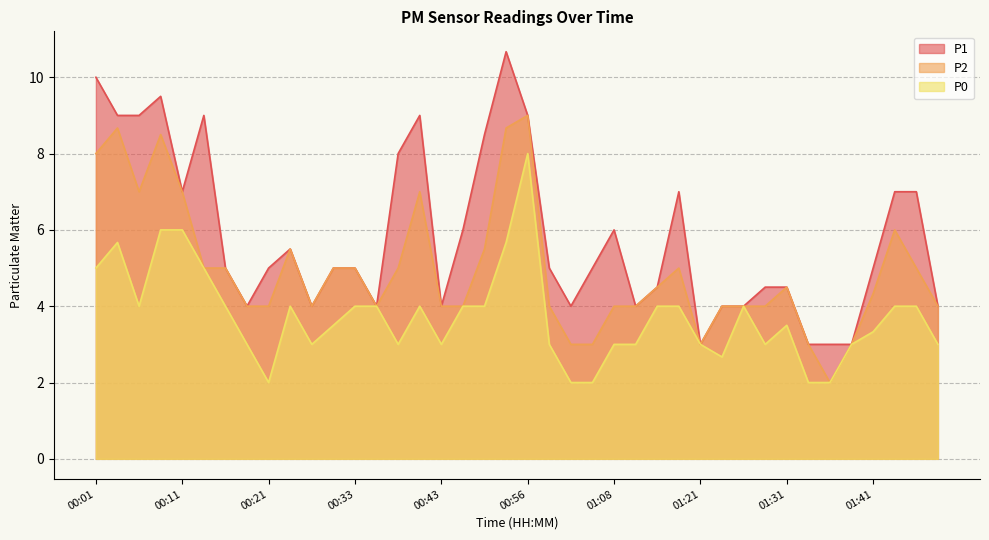

At 00:21, list the series in order from largest to smallest.

P1, P2, P0